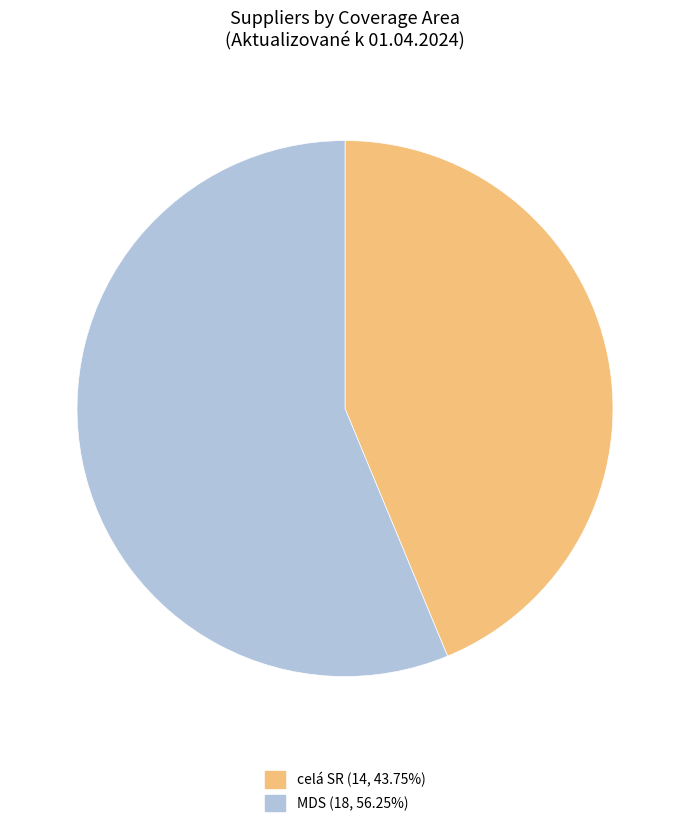

Do MDS and celá SR together represent more than half of the pie?

Yes